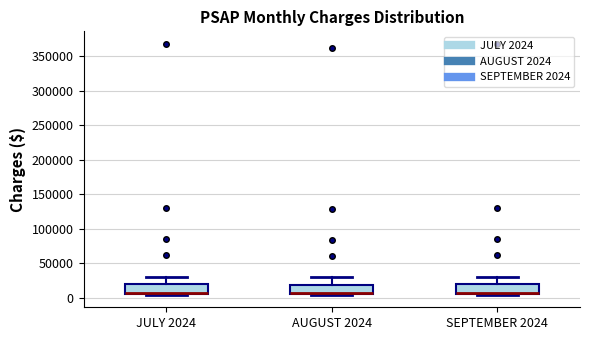

Reading left to right, read every box against the y-axis: the position of its median line, the range the box covers, and the ends of its whiskers. The values are not printed on the chart, so give them approximately, as read against the axis.

JULY 2024: median 10000, box 5000 to 20000, whiskers 5000 to 30000
AUGUST 2024: median 5000 (just above the box's lower edge), box 5000 to 20000, whiskers 5000 to 30000
SEPTEMBER 2024: median 10000, box 5000 to 20000, whiskers 5000 to 30000